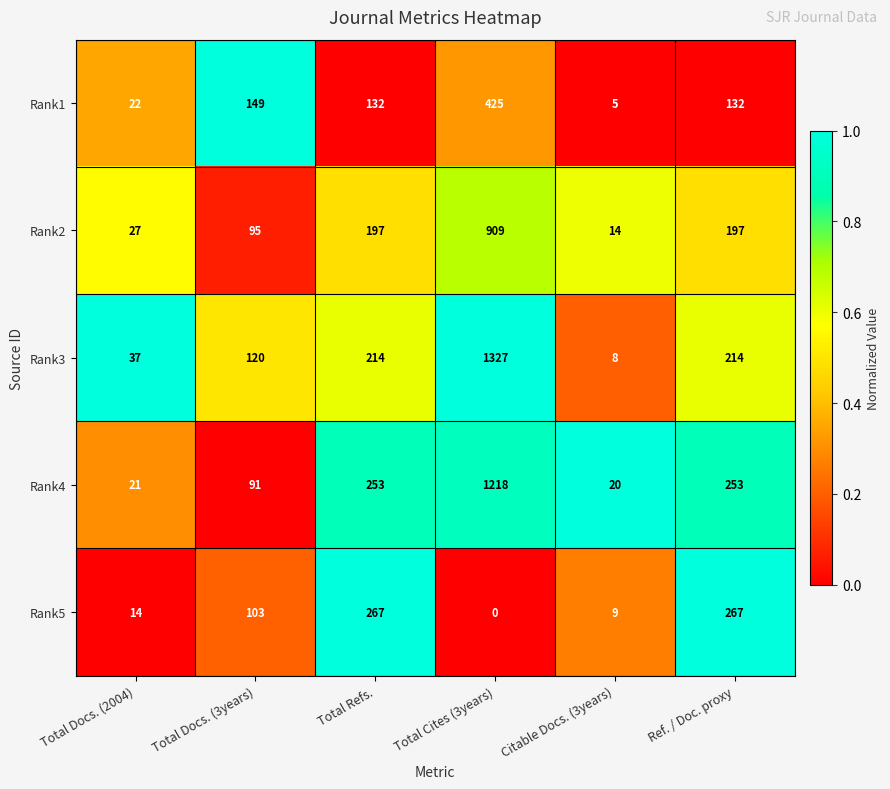

How many categories are shown in the chart?

6